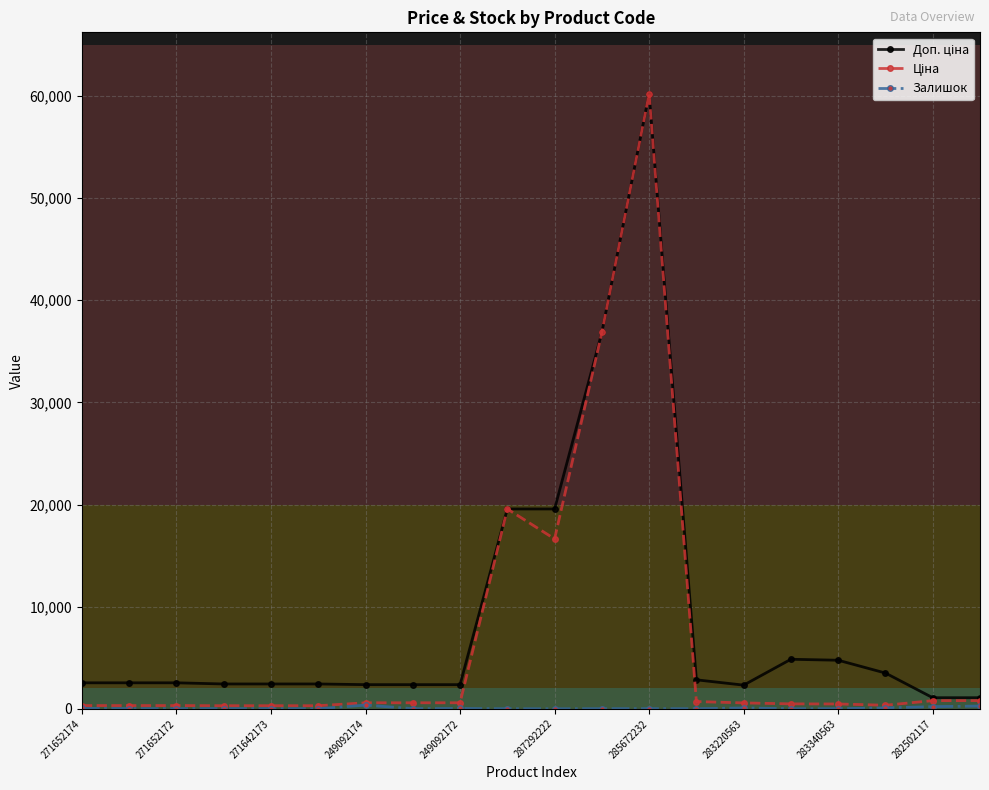

Count the number of data series in this chart.

3